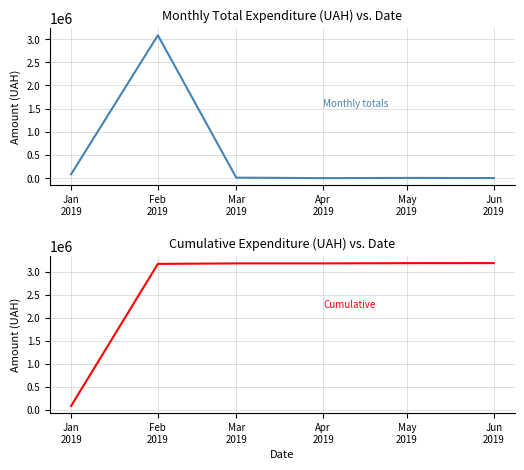

True or false: Cumulative СУМА (ГРН) and СУМА (ГРН) intersect in this chart.

False